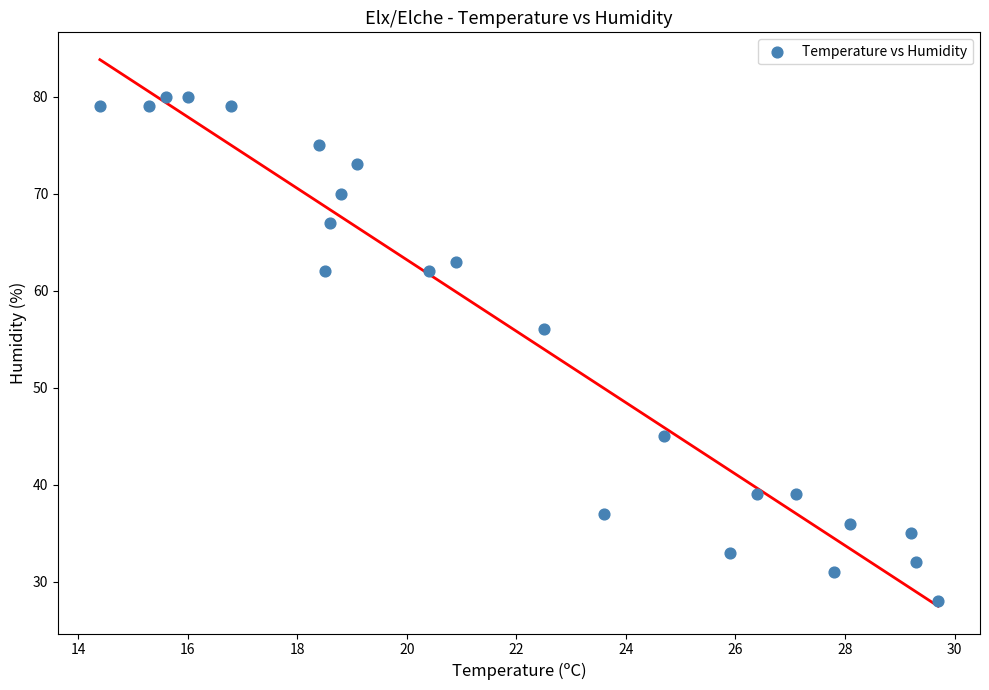

What is the range of Y values (max minus min)?

52